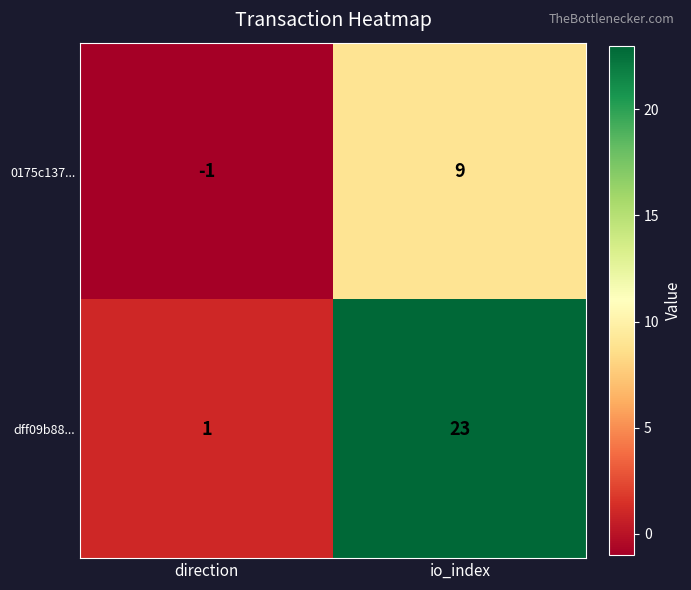

What is the total value across all series at io_index?

32